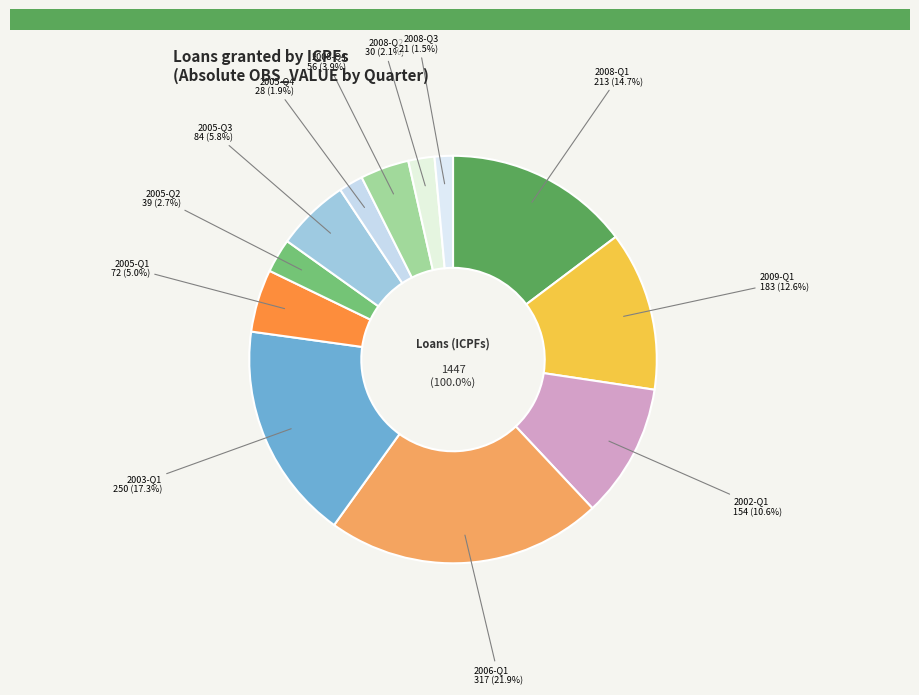

What is the total percentage of 2006-Q1 and 2005-Q2?

24.6%